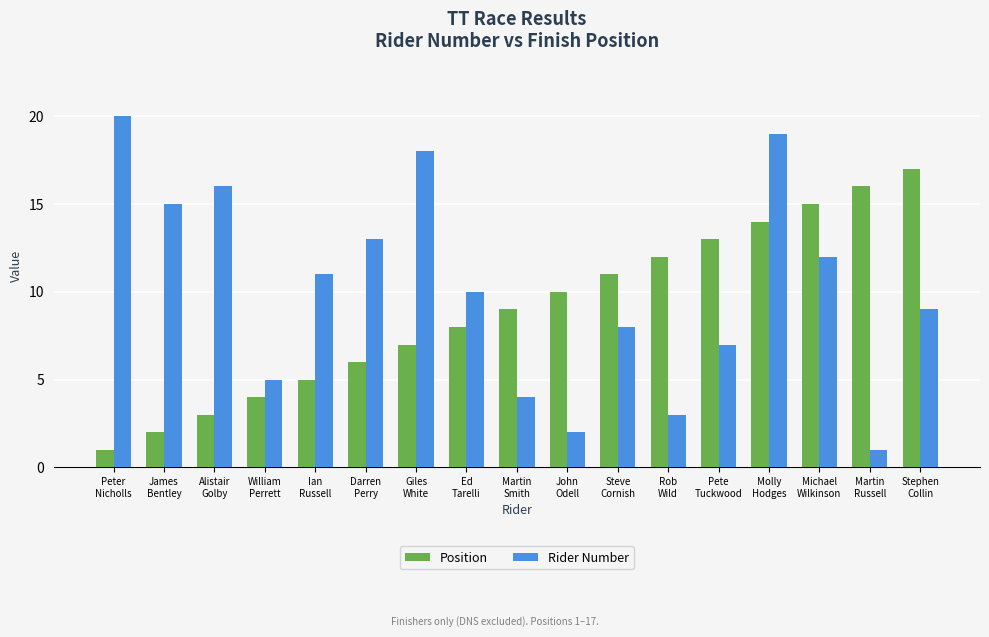

What position from the left is Michael
Wilkinson?

15